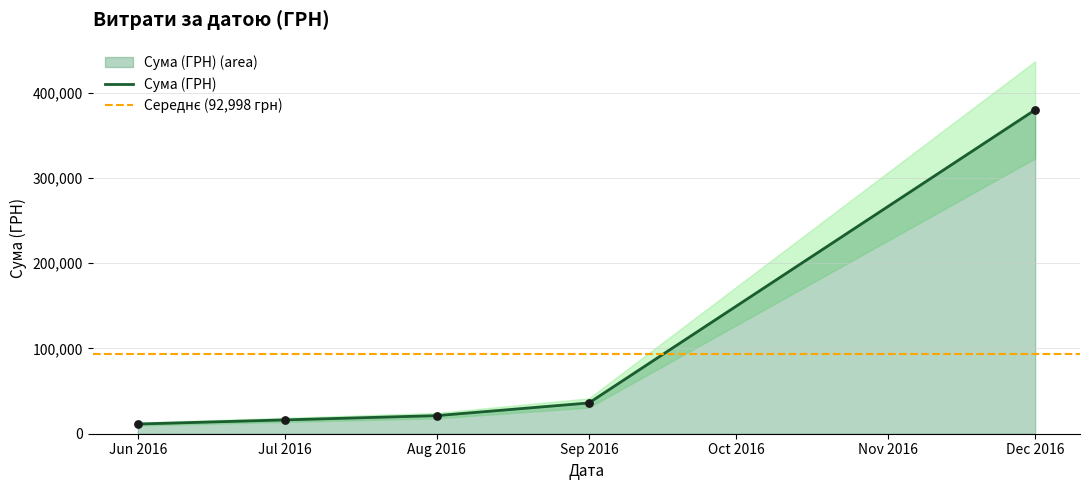

The value of Сума (ГРН) at Aug 2016 is 21239.7. True or false?

True